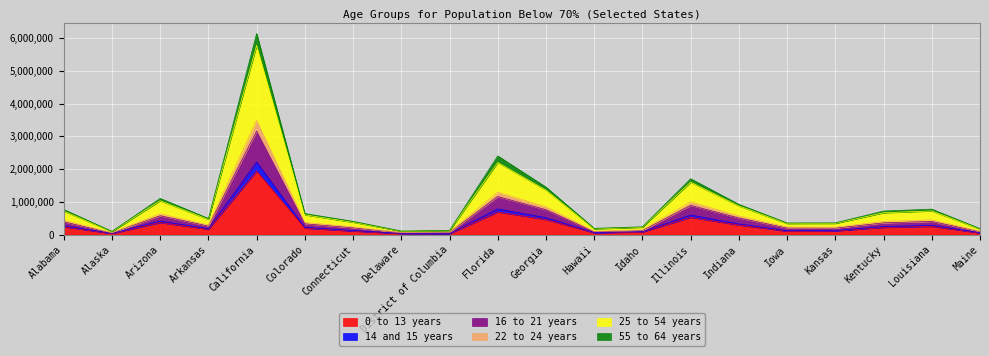

What is the difference between the second highest and second lowest values in the 0 to 13 years series?

660475